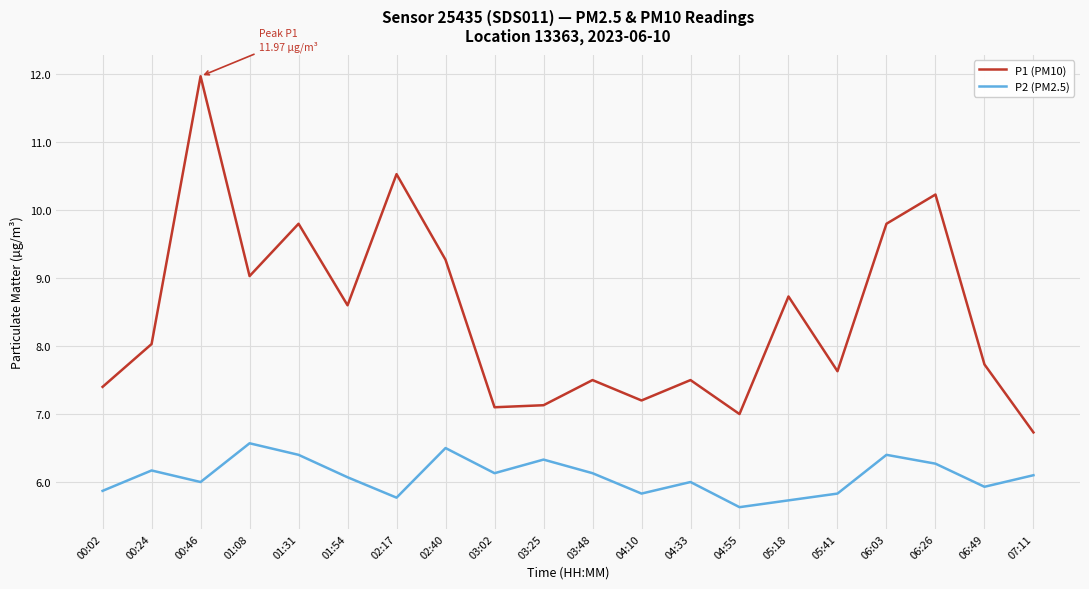

What is the average value of the P2 (PM2.5) series?

6.1